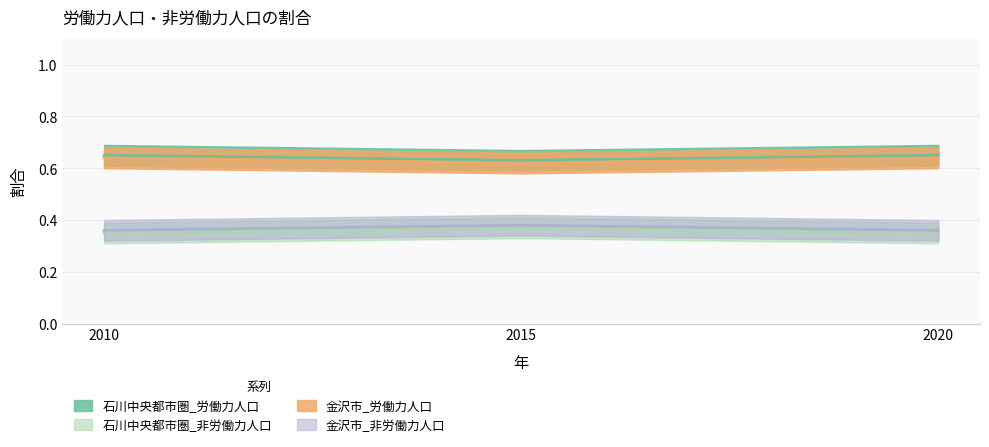

What value does the 金沢市_非労働力人口 series have at 2020?

0.4